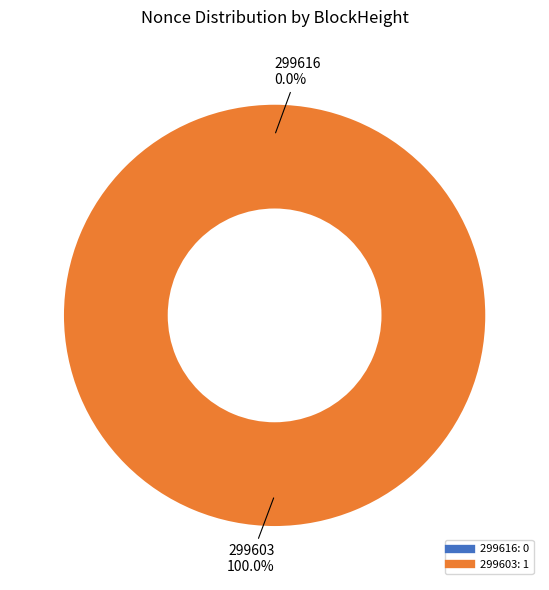

Is there any slice that represents more than half of the pie?

Yes